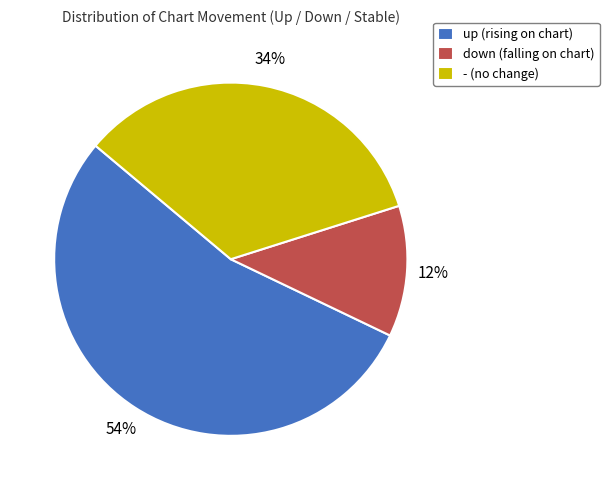

How many slices are in this pie chart?

3